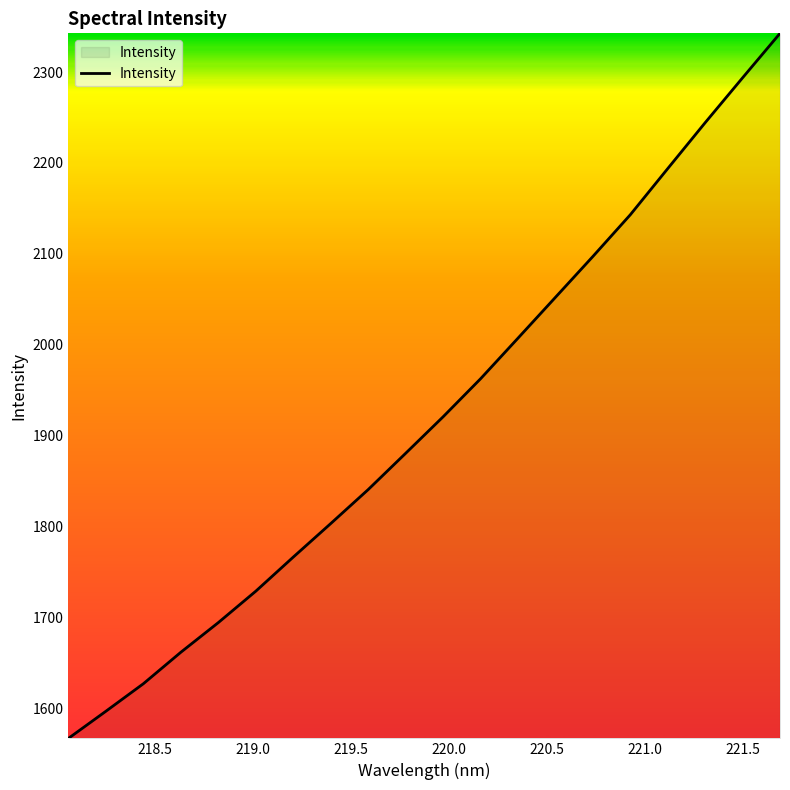

What is the difference between the maximum and minimum values?

776.0